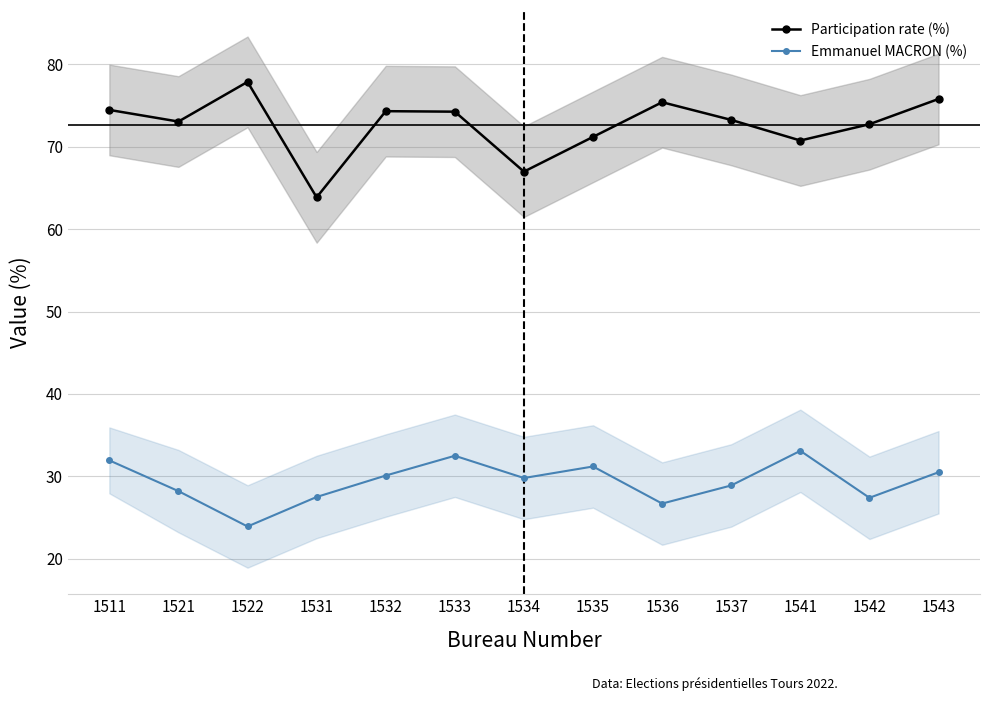

The value of Participation rate (%) at 1536 is 75.4. True or false?

True